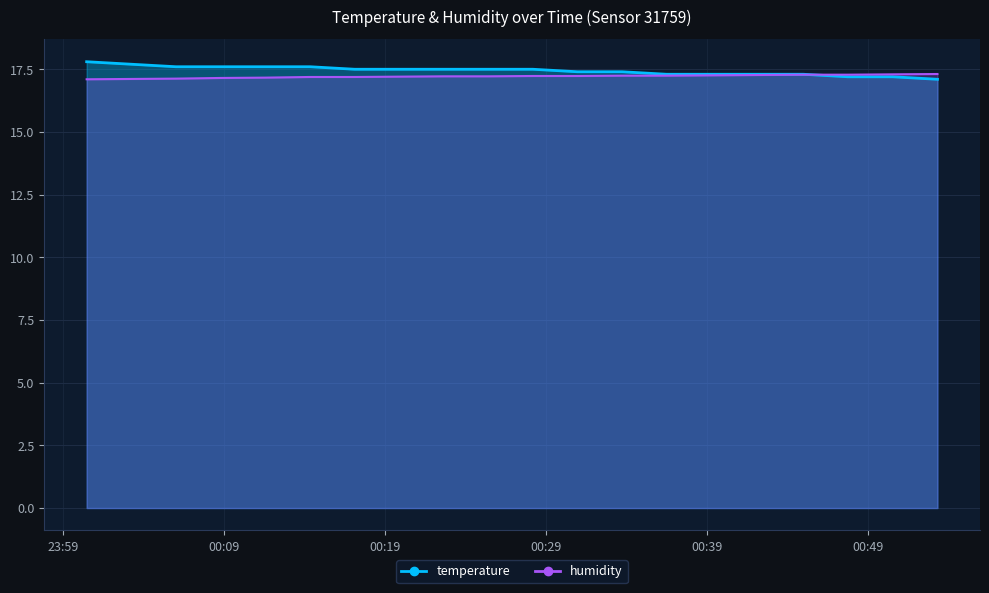

What position from the left is 2022-07-10T00:19:52?

8